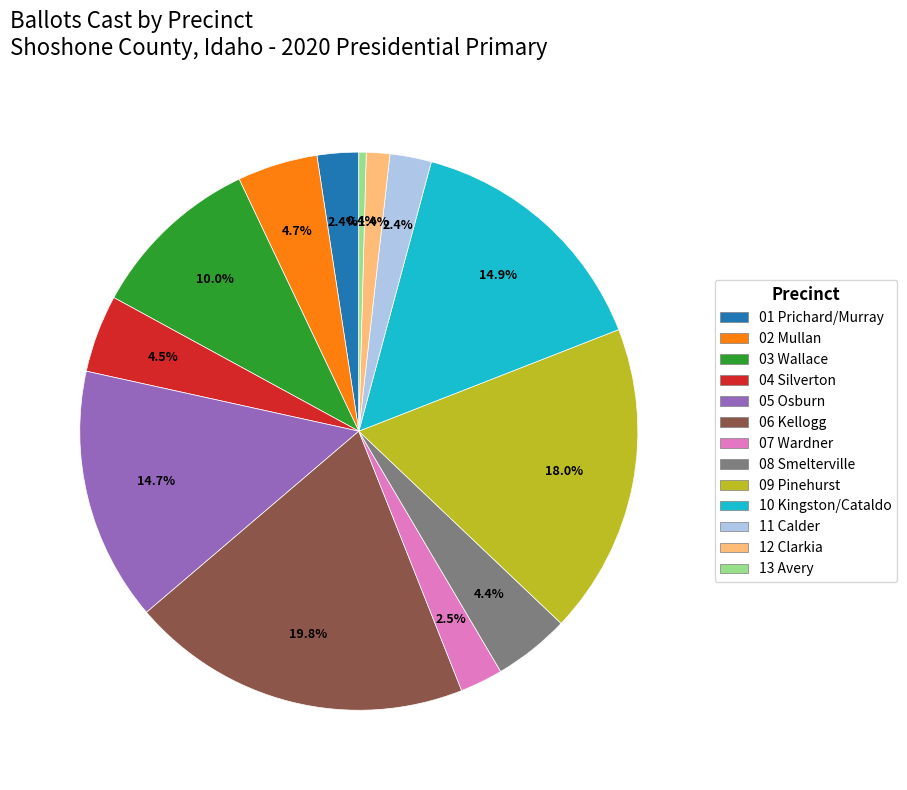

How many segments does this pie chart have?

13